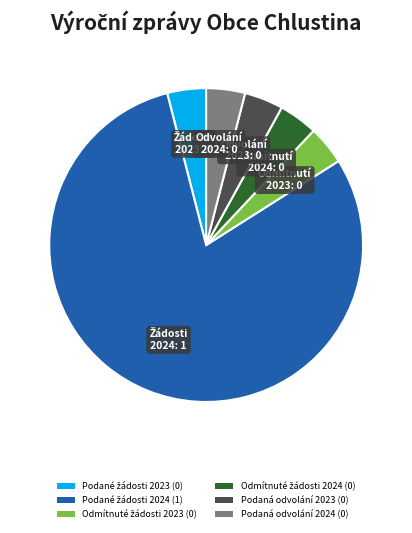

Does any single category account for the majority?

Yes